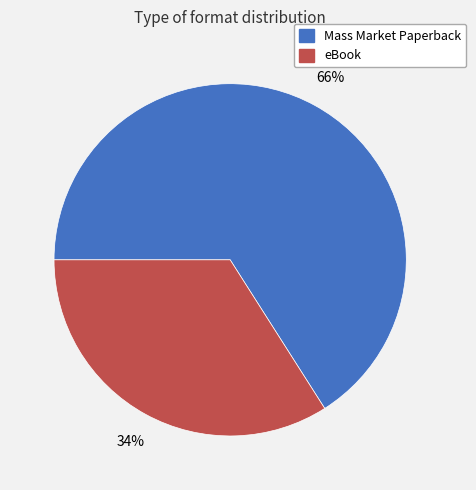

Is there a majority slice in this chart?

Yes